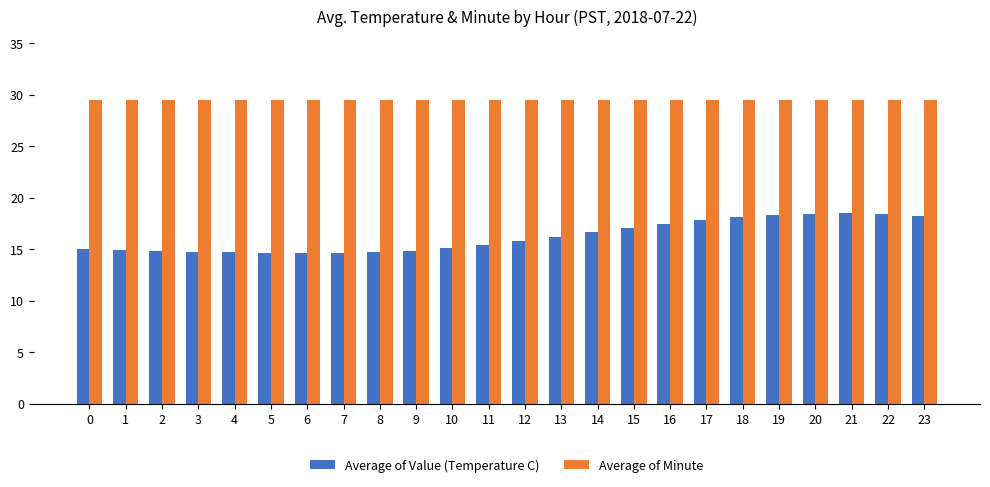

What is the smallest value displayed?

14.6